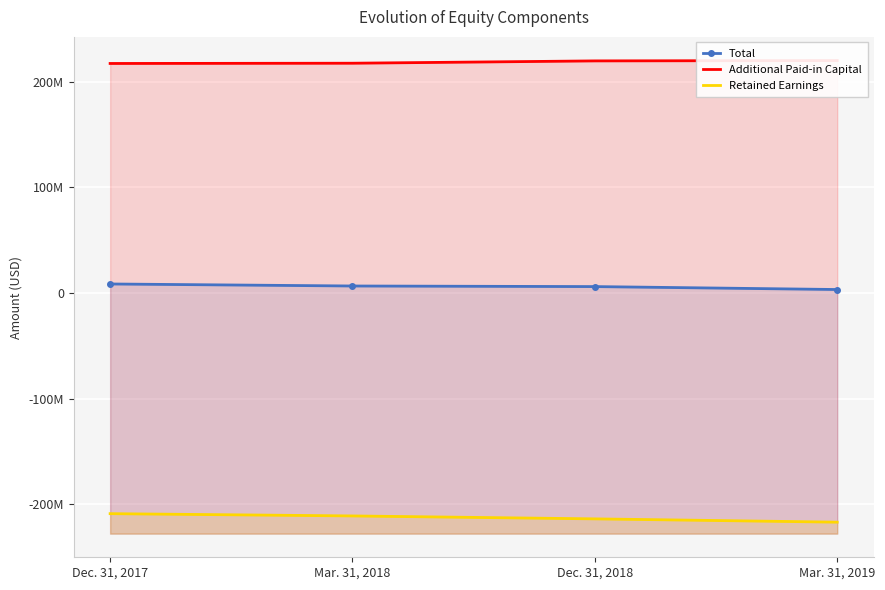

Count the Total values in the range 6049550 to 8515129.

3